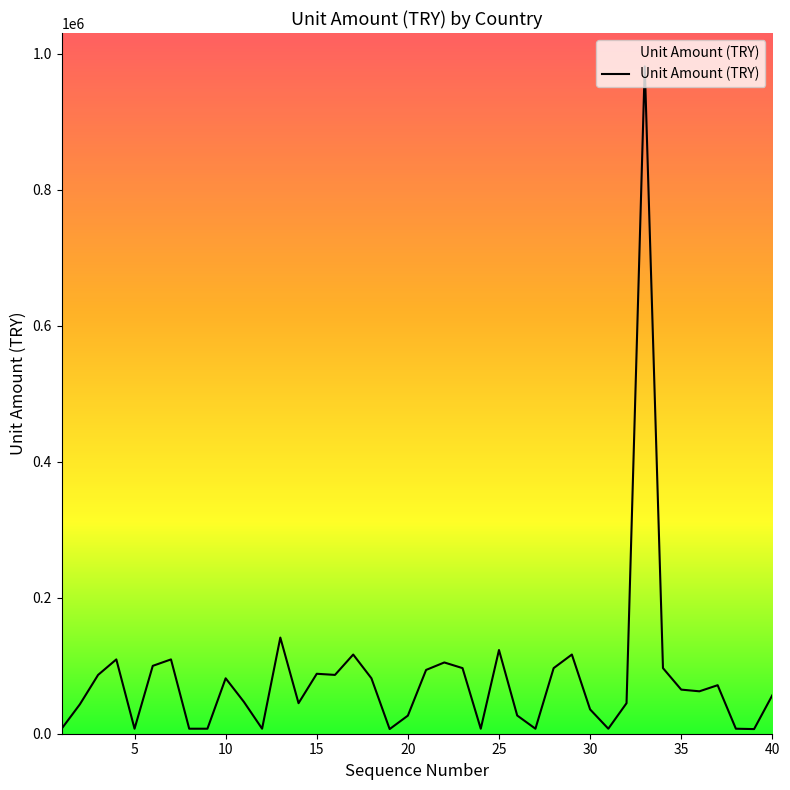

What is the greatest value displayed?

981697